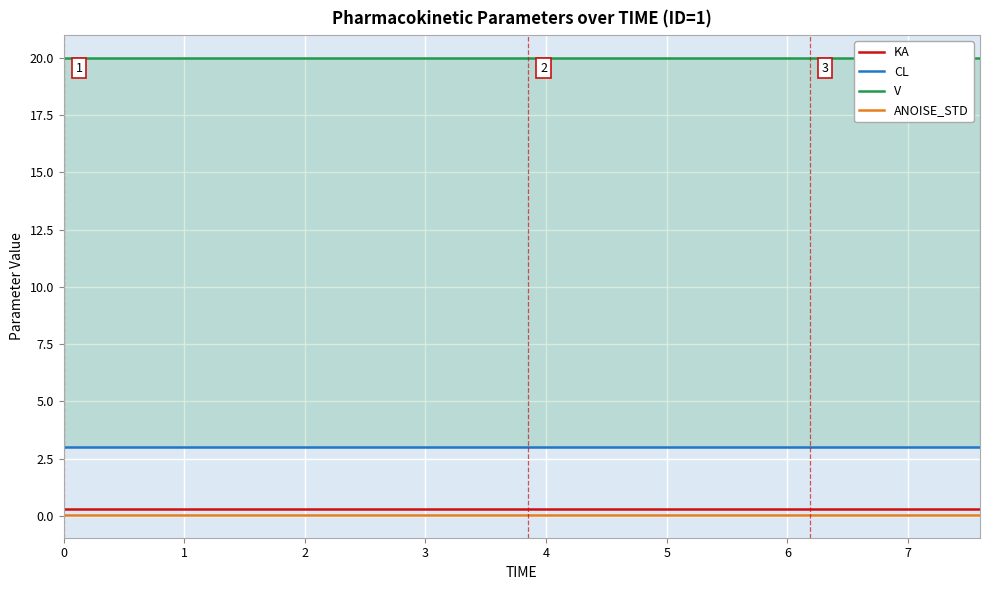

Reading left to right, list all the values displayed in this chart.

KA: 0.3	0.3	0.3	0.3	0.3	0.3	0.3	0.3	0.3	0.3	0.3	0.3	0.3	0.3	0.3	0.3	0.3	0.3	0.3	0.3
CL: 3.0	3.0	3.0	3.0	3.0	3.0	3.0	3.0	3.0	3.0	3.0	3.0	3.0	3.0	3.0	3.0	3.0	3.0	3.0	3.0
V: 20.0	20.0	20.0	20.0	20.0	20.0	20.0	20.0	20.0	20.0	20.0	20.0	20.0	20.0	20.0	20.0	20.0	20.0	20.0	20.0
ANOISE_STD: 0.0	0.0	0.0	0.0	0.0	0.0	0.0	0.0	0.0	0.0	0.0	0.0	0.0	0.0	0.0	0.0	0.0	0.0	0.0	0.0